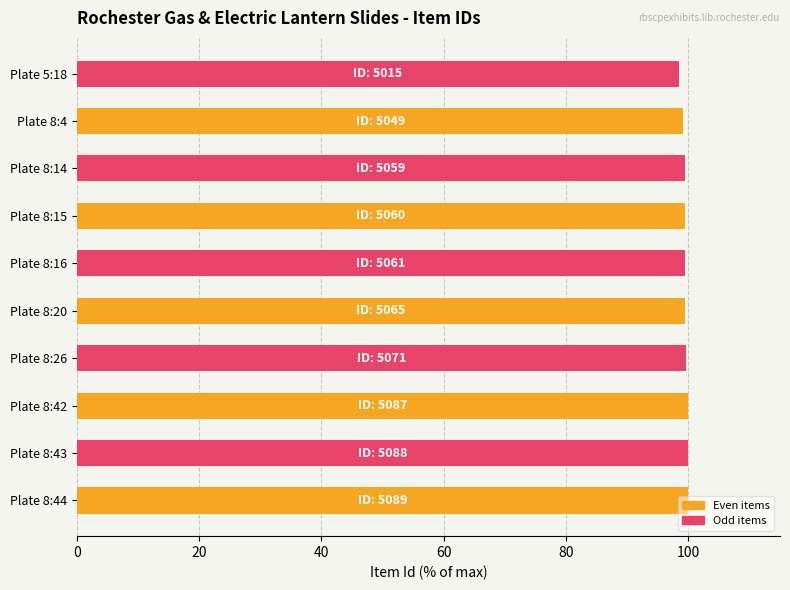

The value at Plate 8:26 is 99.6. True or false?

True